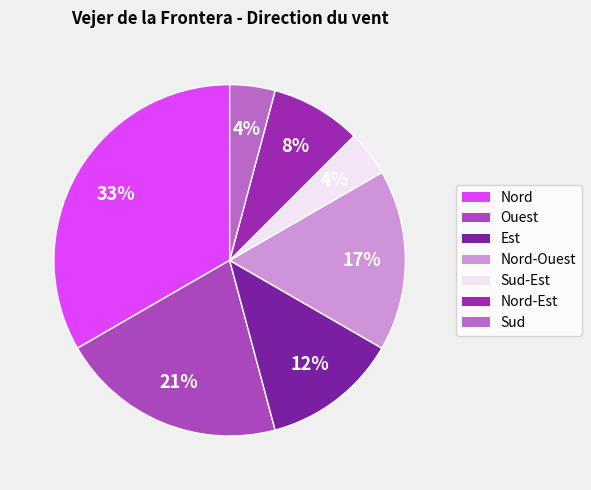

How many slices are in this pie chart?

7